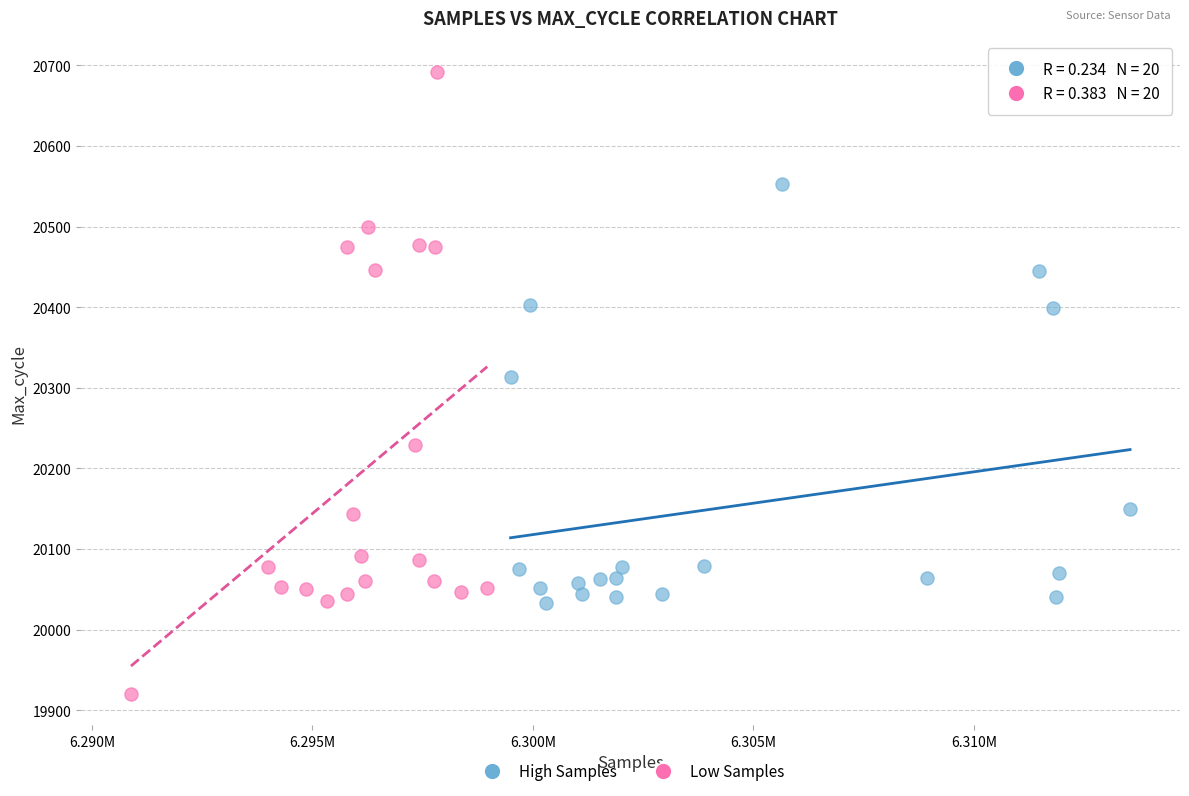

Which series has the widest spread of Y values?

Low Samples